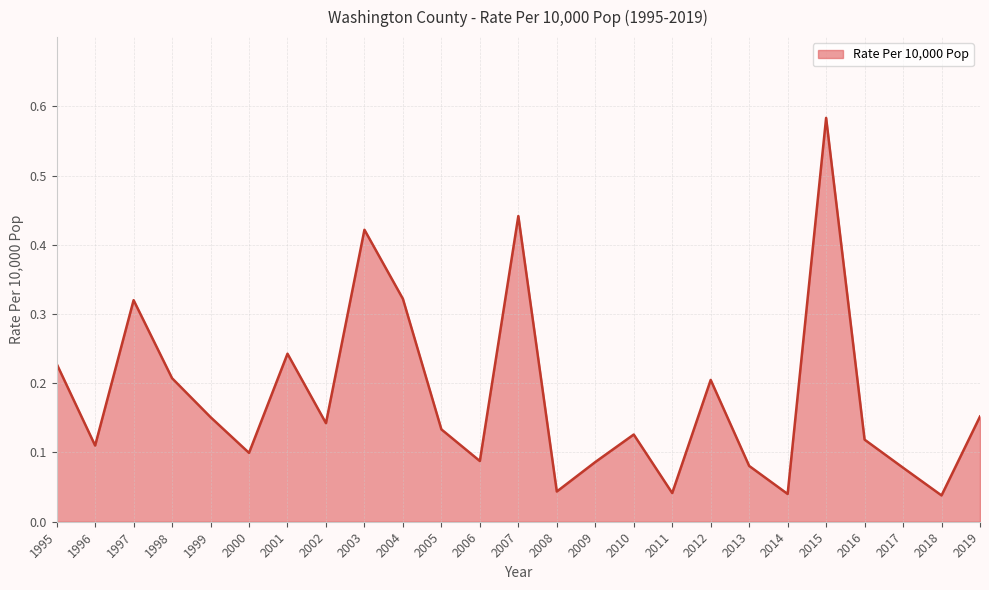

What is the difference between the maximum and minimum values?

0.5